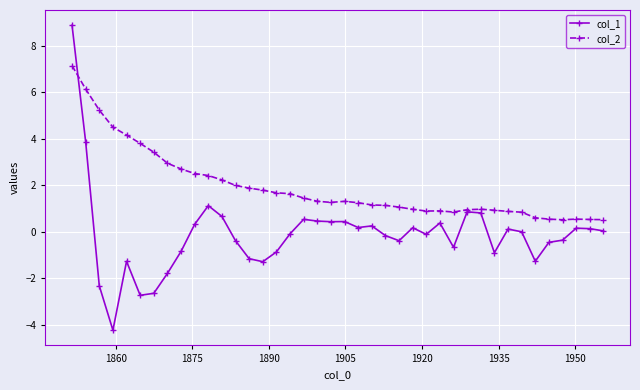

What is the value of the col_1 point at the 18th from the left?

0.5